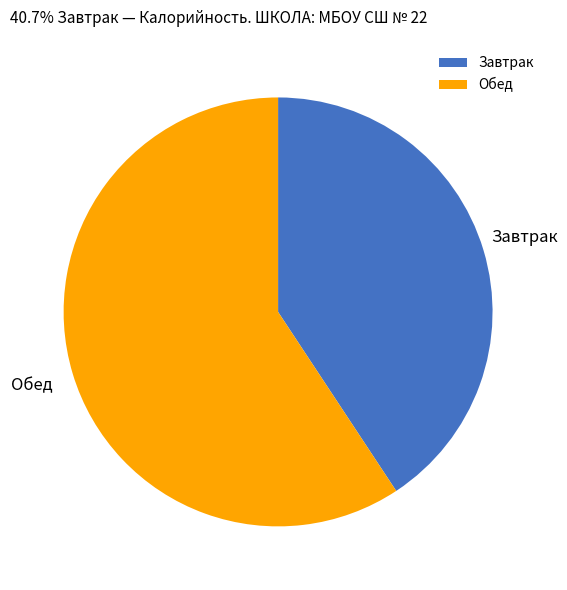

Rank the categories by value from lowest to highest.

Завтрак, Обед